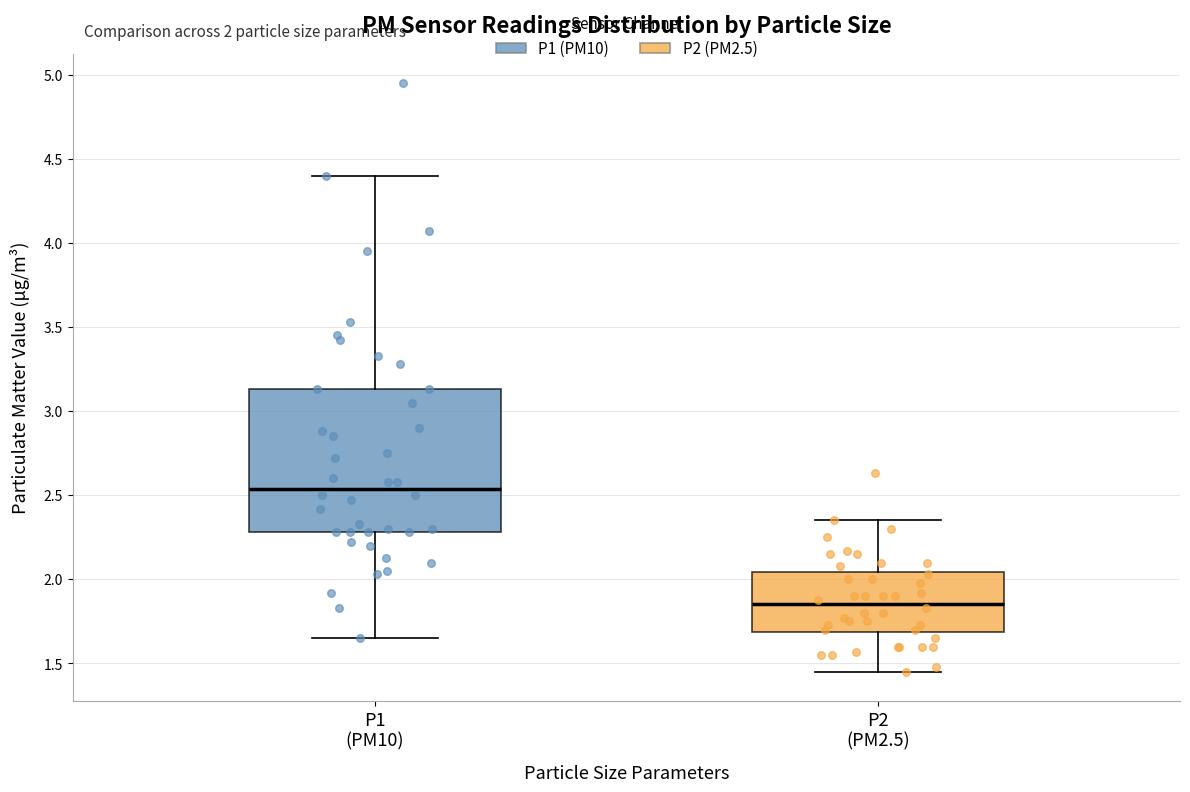

Which box is the tallest, from its lower edge to its upper edge?

P1 (PM10)